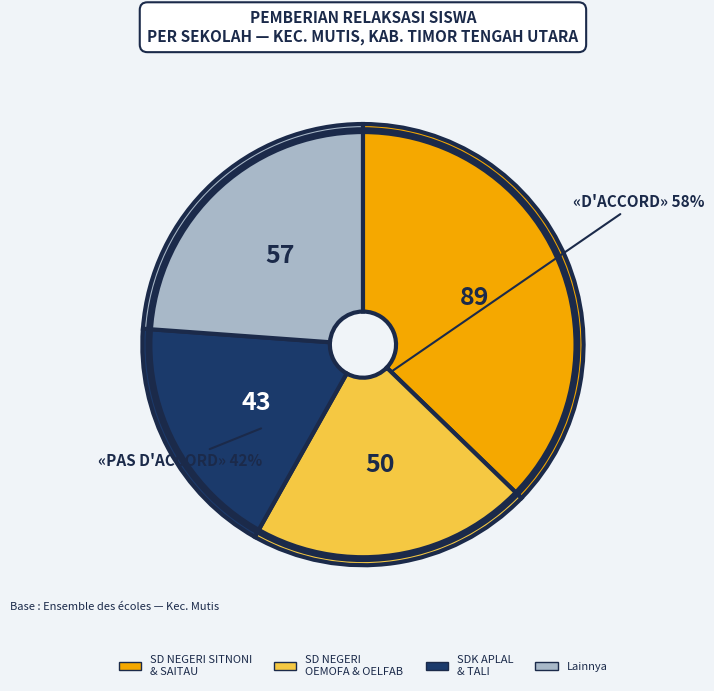

Is there any slice that represents more than half of the pie?

No